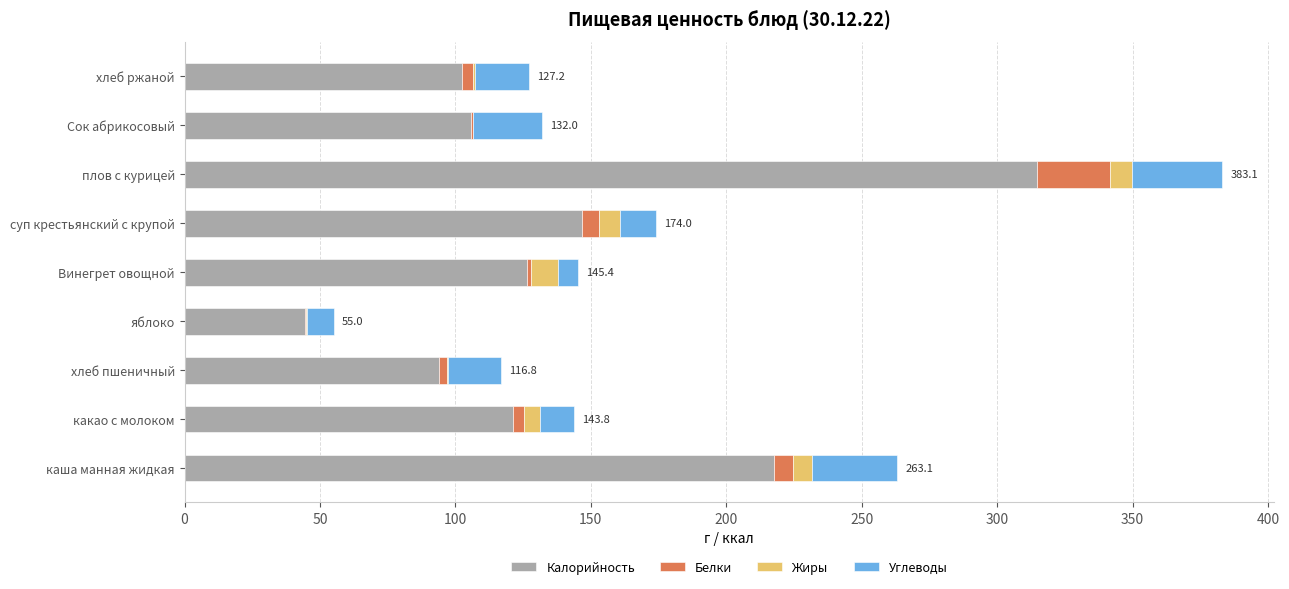

At which category is the sum across all series the highest?

плов с курицей